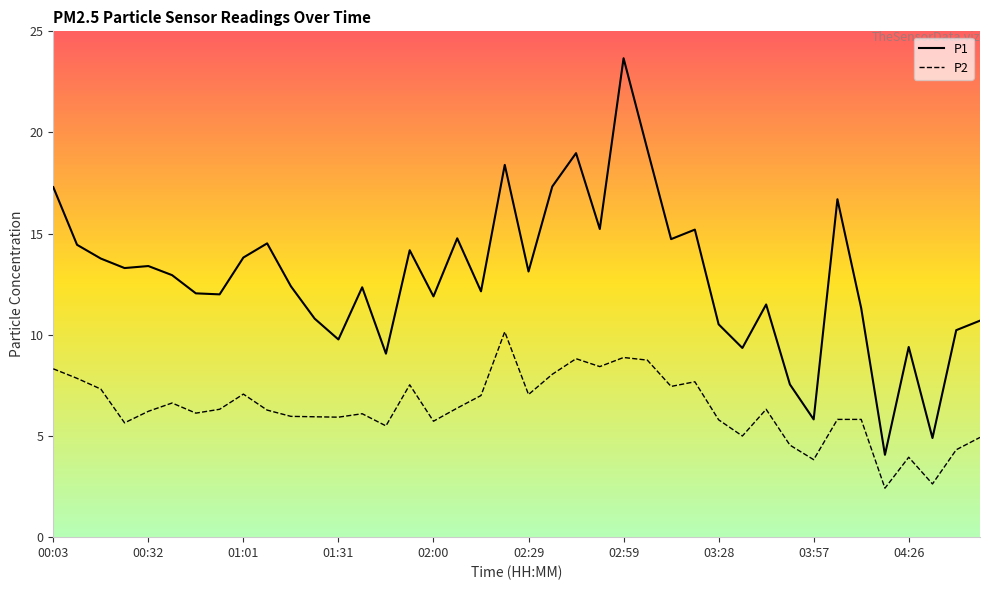

Which series has the largest range (max minus min)?

P1